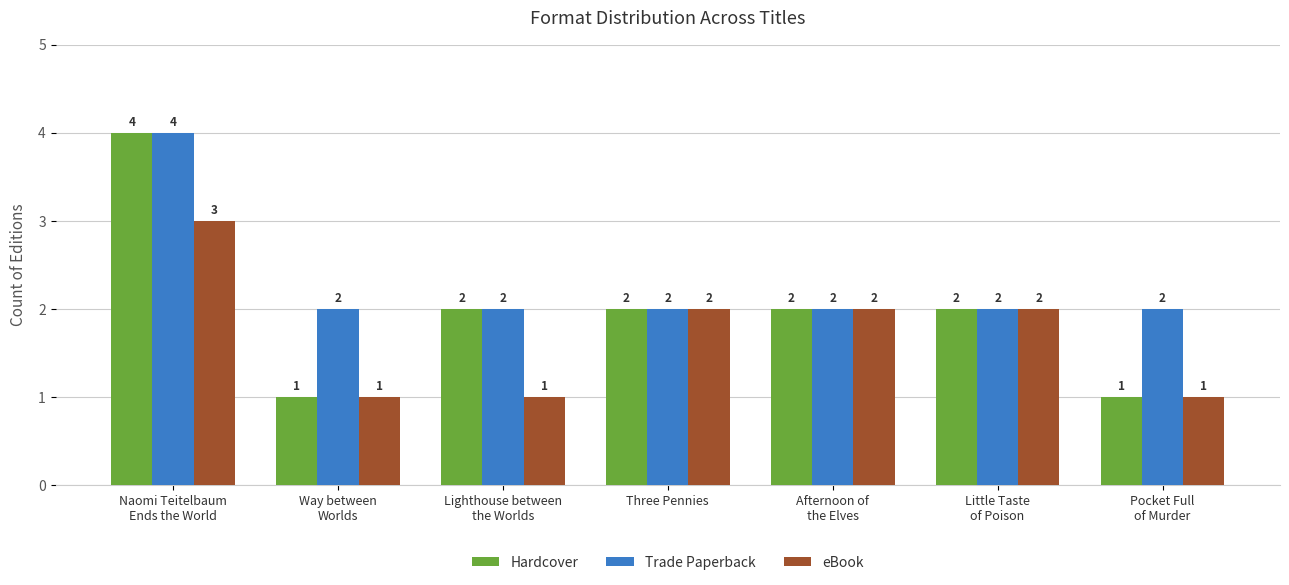

What is the label of the 5th bar from the right?

Lighthouse between
the Worlds